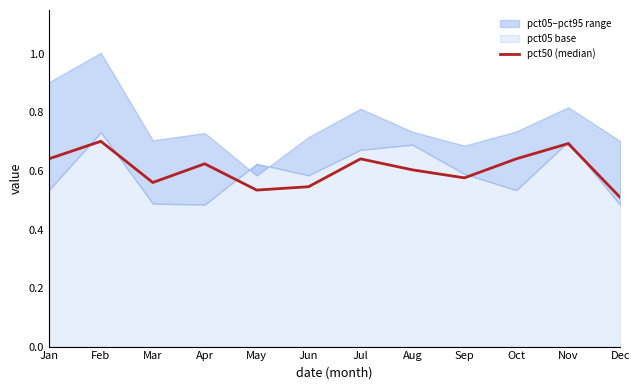

Rank the categories by value from highest to lowest.

Feb, Nov, Jan, Oct, Jul, Apr, Aug, Sep, Mar, Jun, May, Dec